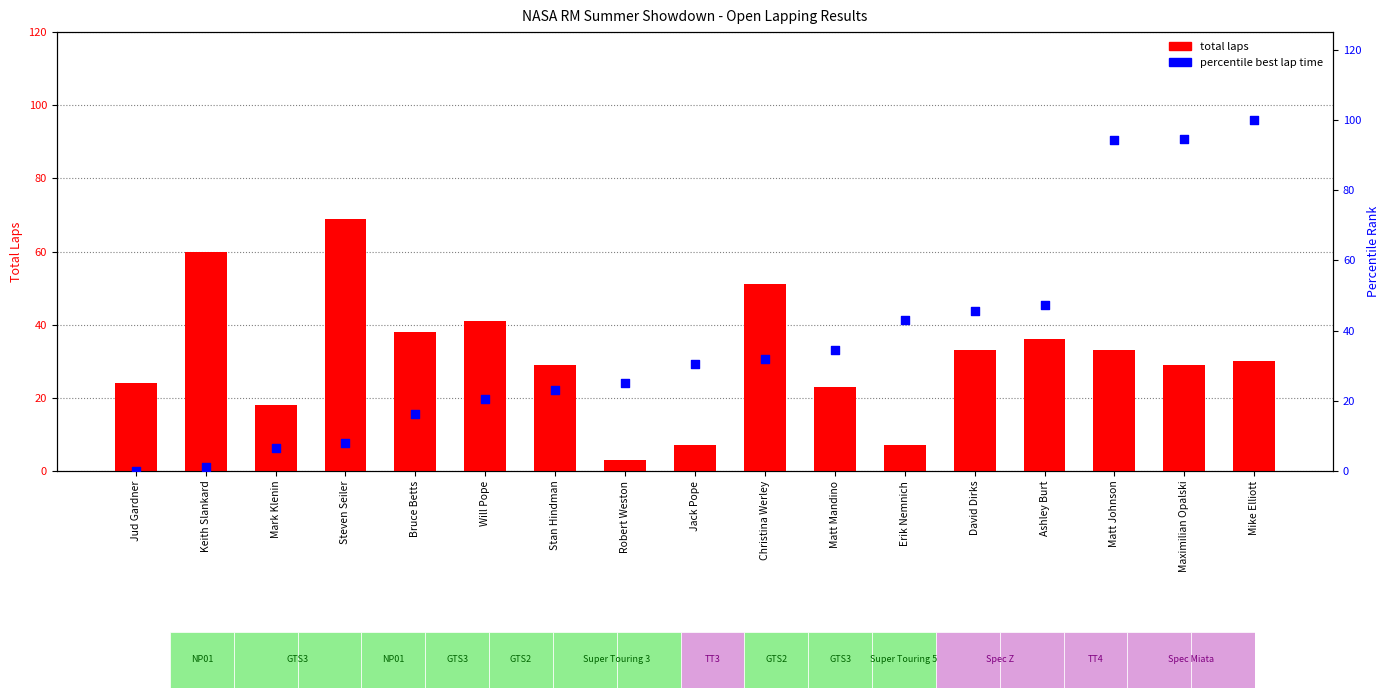

Which series reaches the minimum Y coordinate?

percentile best lap time